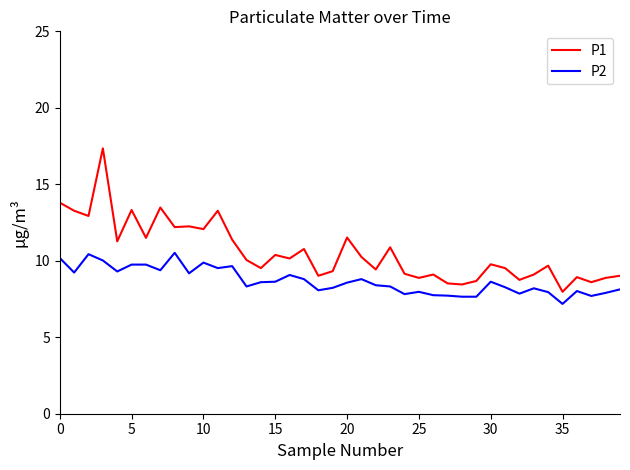

Which series has the widest spread of values?

P1